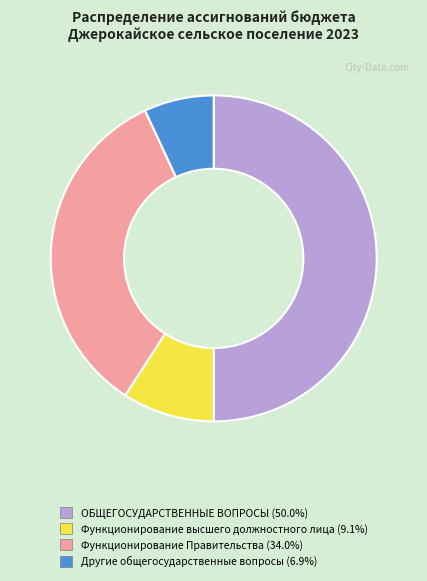

Rank the categories by value from lowest to highest.

Другие общегосударственные вопросы, Функционирование высшего должностного лица, Функционирование Правительства, ОБЩЕГОСУДАРСТВЕННЫЕ ВОПРОСЫ